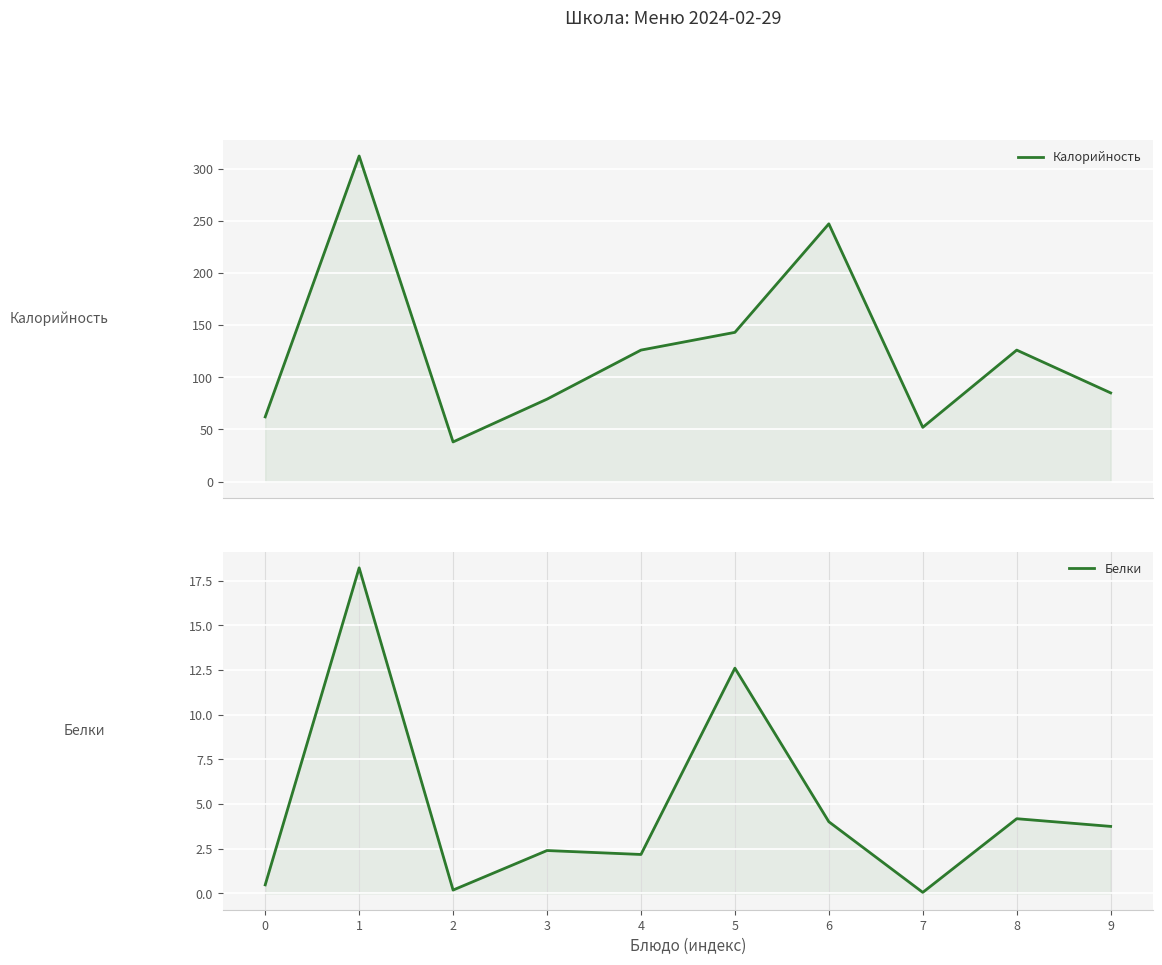

Where does the Калорийность series first go above 126?

1